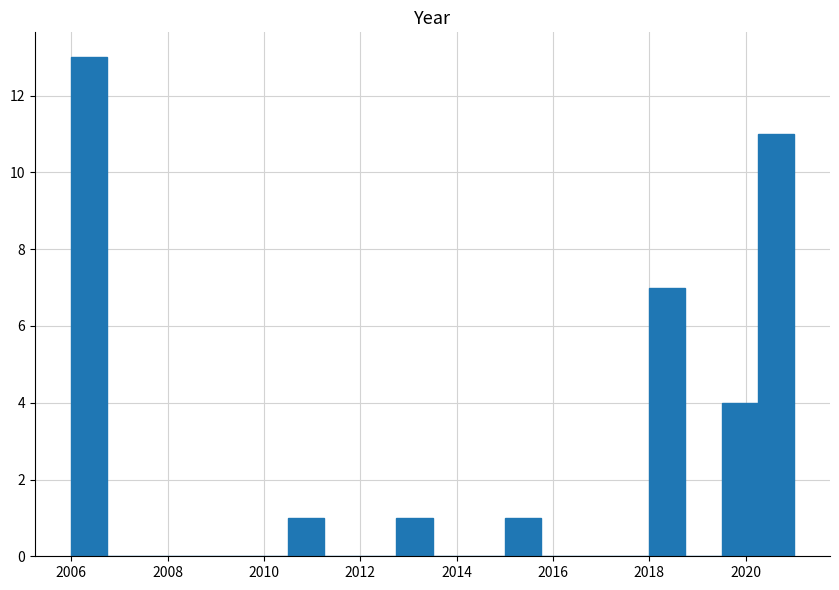

Around what value on the x-axis is the tallest bar? Give the approximate position of its centre, as read against the axis.

2006.4